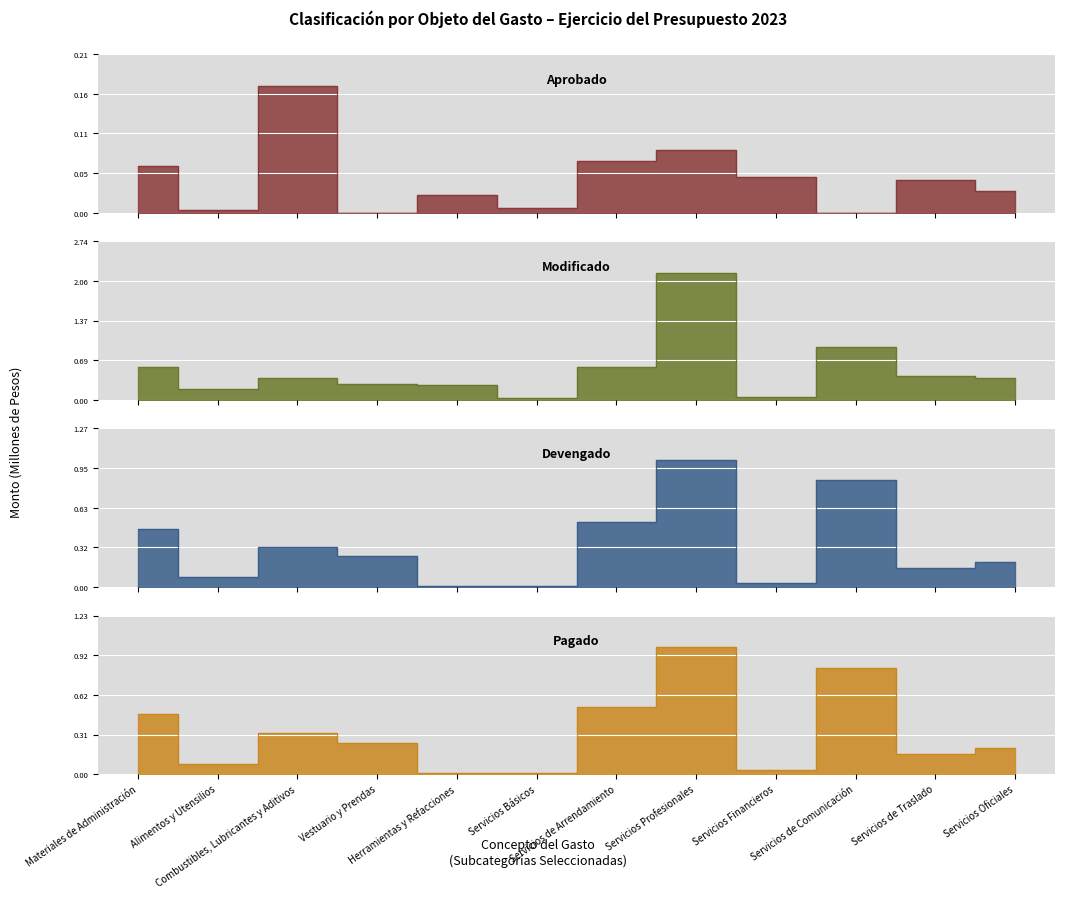

What value does the Pagado series have at Servicios Oficiales?

0.2